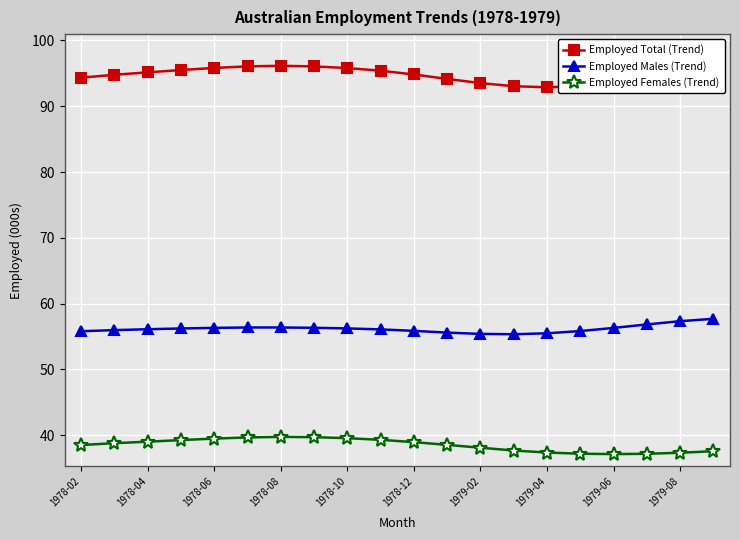

True or false: Employed Males (Trend) and Employed Total (Trend) intersect in this chart.

False